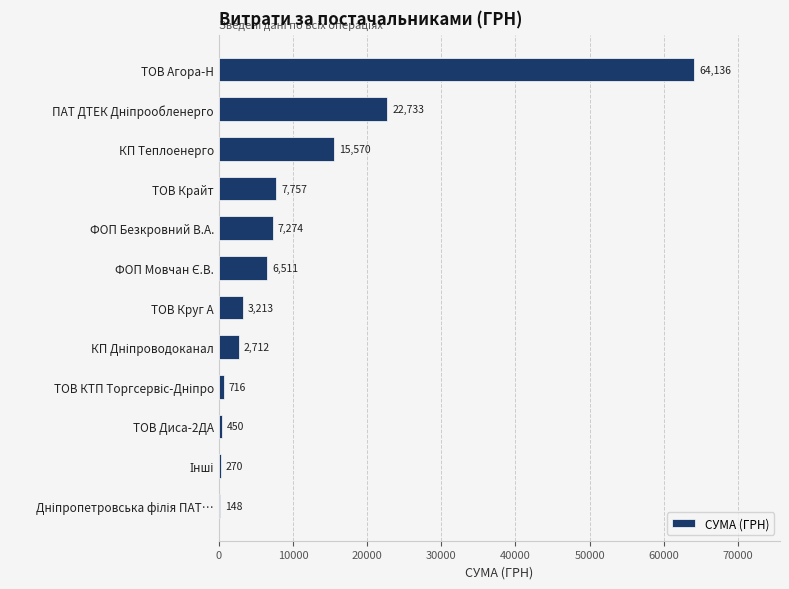

True or false: the data shows 13505.4 at ТОВ Крайт.

False